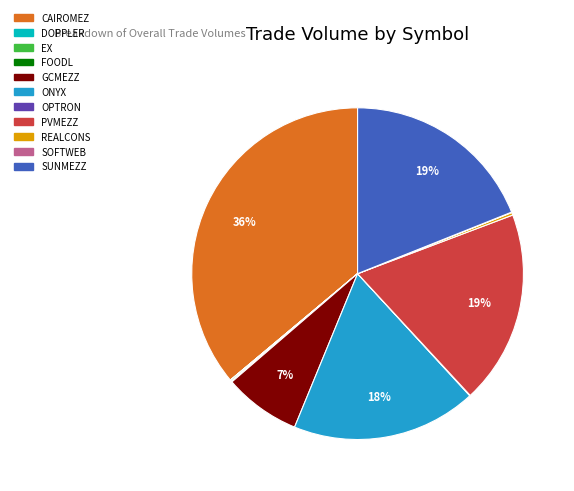

Which category has the biggest portion of the pie?

CAIROMEZ